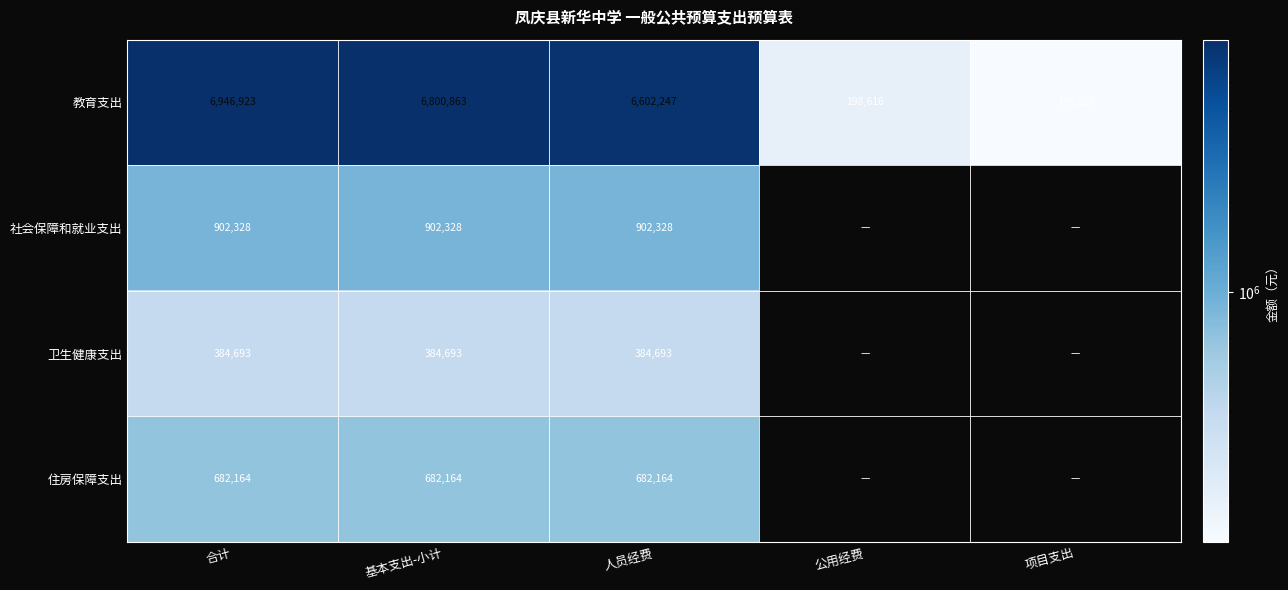

The value of 卫生健康支出 at 人员经费 is 384693. True or false?

True